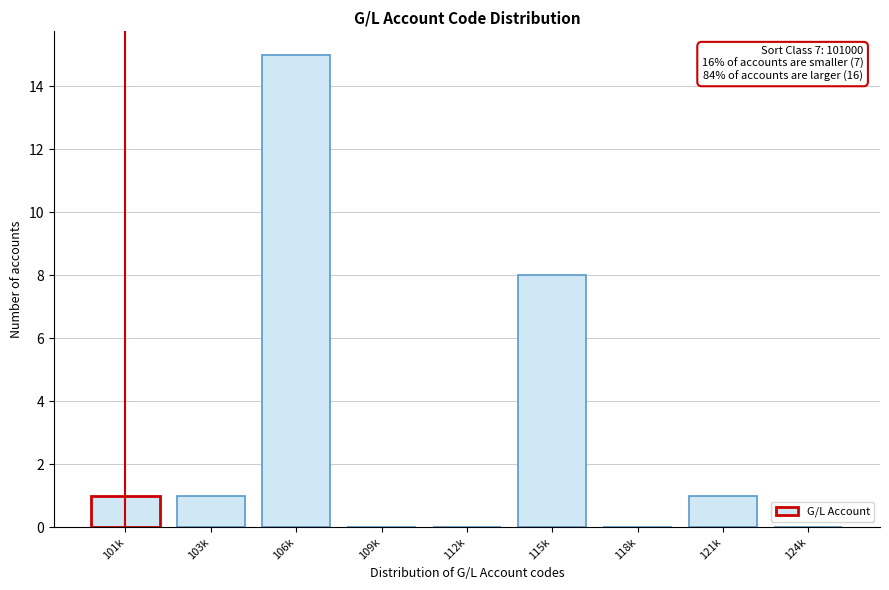

Reading left to right, extract all data points from this chart.

101k=1	103k=1	106k=15	109k=0	112k=0	115k=8	118k=0	121k=1	124k=0